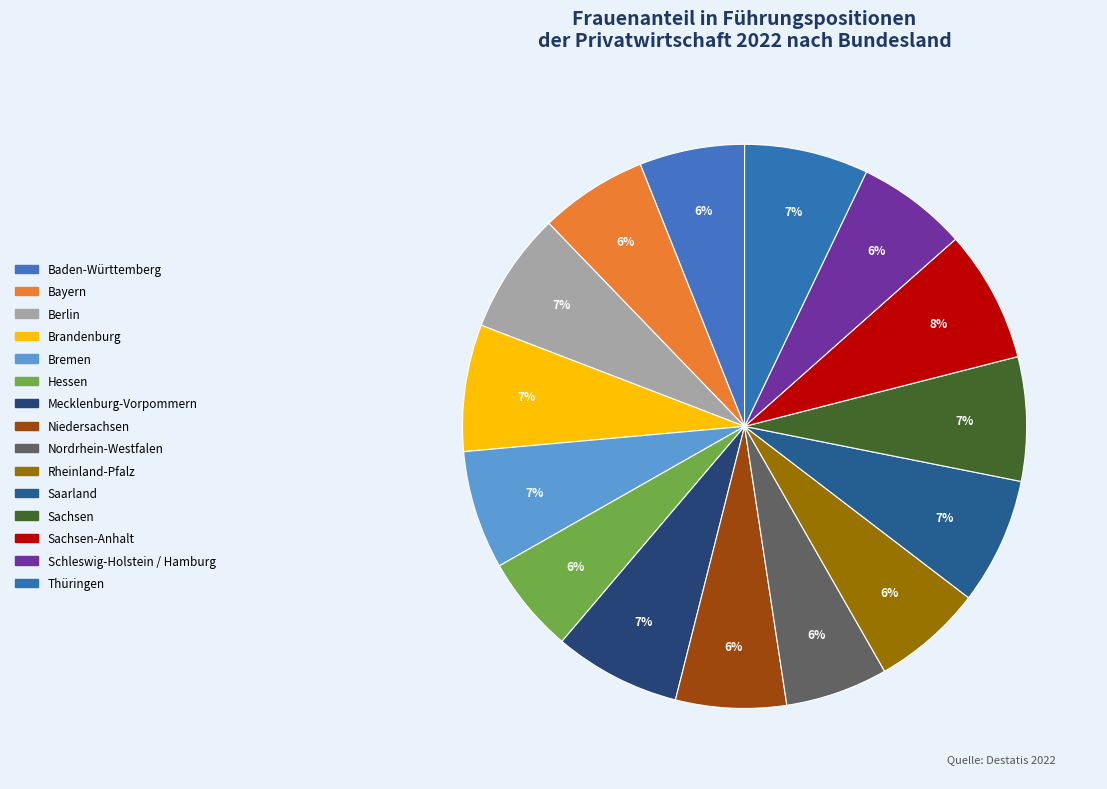

How many segments does this pie chart have?

15